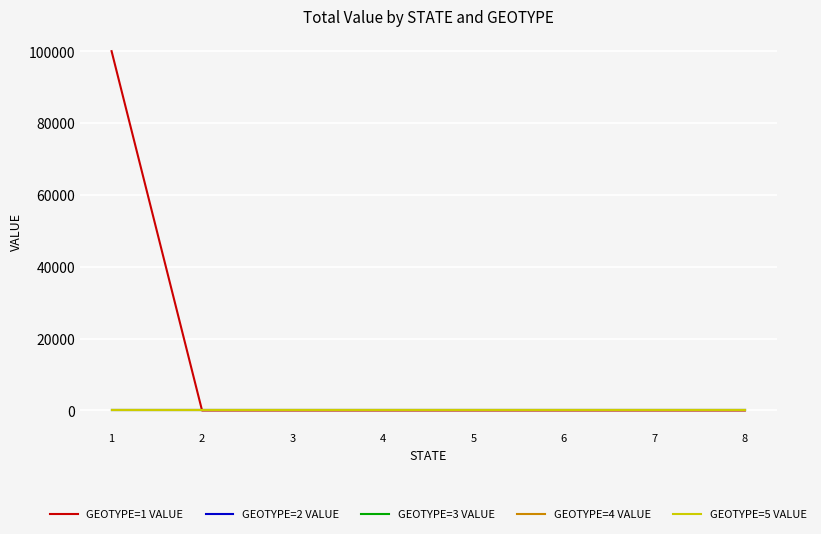

Reading left to right, what are all the values shown in this chart?

GEOTYPE=1 VALUE: 1=100000	2=0	3=0	4=0	5=0	6=0	7=0	8=0
GEOTYPE=2 VALUE: 1=0	2=0	3=0	4=0	5=0	6=0	7=0	8=0
GEOTYPE=3 VALUE: 1=0	2=0	3=0	4=0	5=0	6=0	7=0	8=0
GEOTYPE=4 VALUE: 1=0	2=0	3=0	4=0	5=0	6=0	7=0	8=0
GEOTYPE=5 VALUE: 1=0	2=0	3=0	4=0	5=0	6=0	7=0	8=0